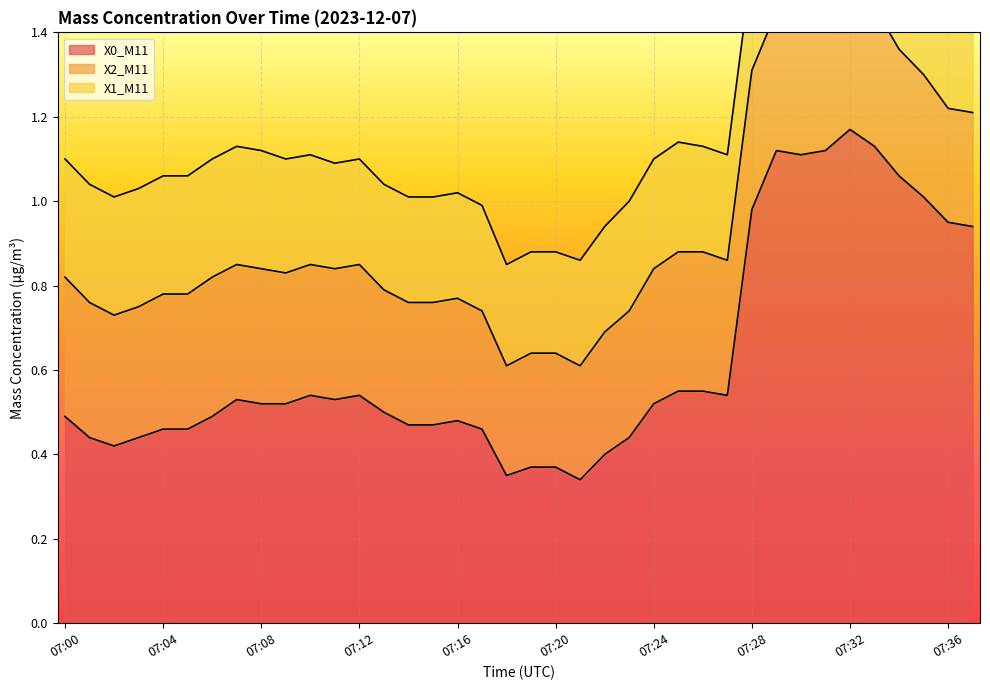

Reading left to right, what are all the values shown in this chart?

X0_M11: 0.5	0.4	0.4	0.4	0.5	0.5	0.5	0.5	0.5	0.5	0.5	0.5	0.5	0.5	0.5	0.5	0.5	0.5	0.3	0.4	0.4	0.3	0.4	0.4	0.5	0.6	0.6	0.5	1.0	1.1	1.1	1.1	1.2	1.1	1.1	1.0	0.9	0.9
X2_M11: 0.3	0.3	0.3	0.3	0.3	0.3	0.3	0.3	0.3	0.3	0.3	0.3	0.3	0.3	0.3	0.3	0.3	0.3	0.3	0.3	0.3	0.3	0.3	0.3	0.3	0.3	0.3	0.3	0.3	0.3	0.3	0.3	0.3	0.3	0.3	0.3	0.3	0.3
X1_M11: 0.3	0.3	0.3	0.3	0.3	0.3	0.3	0.3	0.3	0.3	0.3	0.2	0.2	0.2	0.2	0.2	0.2	0.2	0.2	0.2	0.2	0.2	0.2	0.3	0.3	0.3	0.2	0.2	0.2	0.2	0.2	0.2	0.2	0.2	0.2	0.2	0.2	0.2